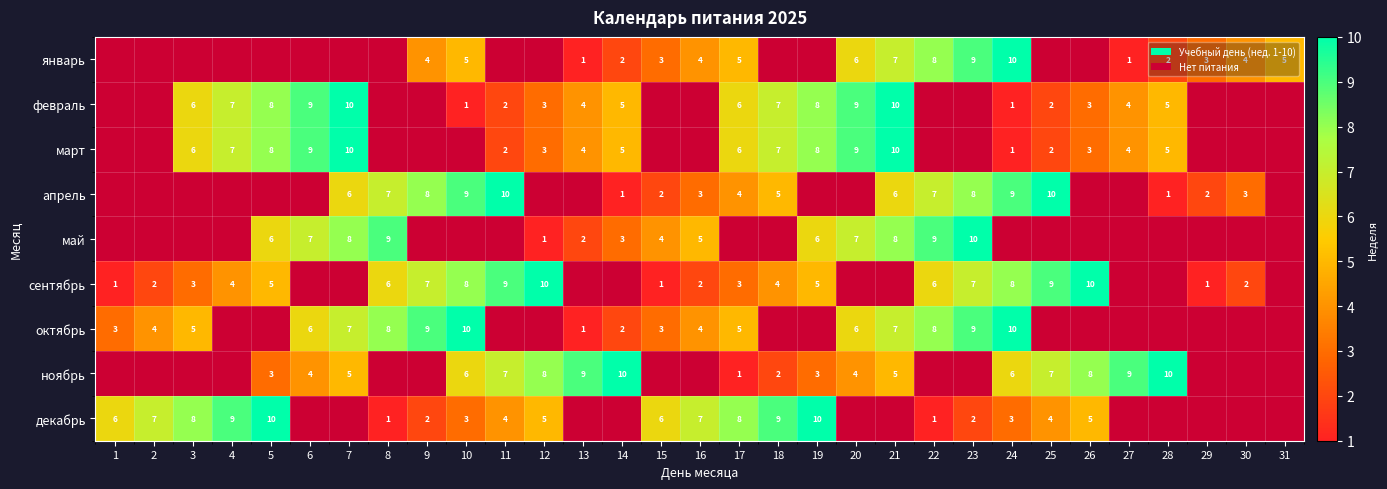

Which category has the highest value across all series?

24